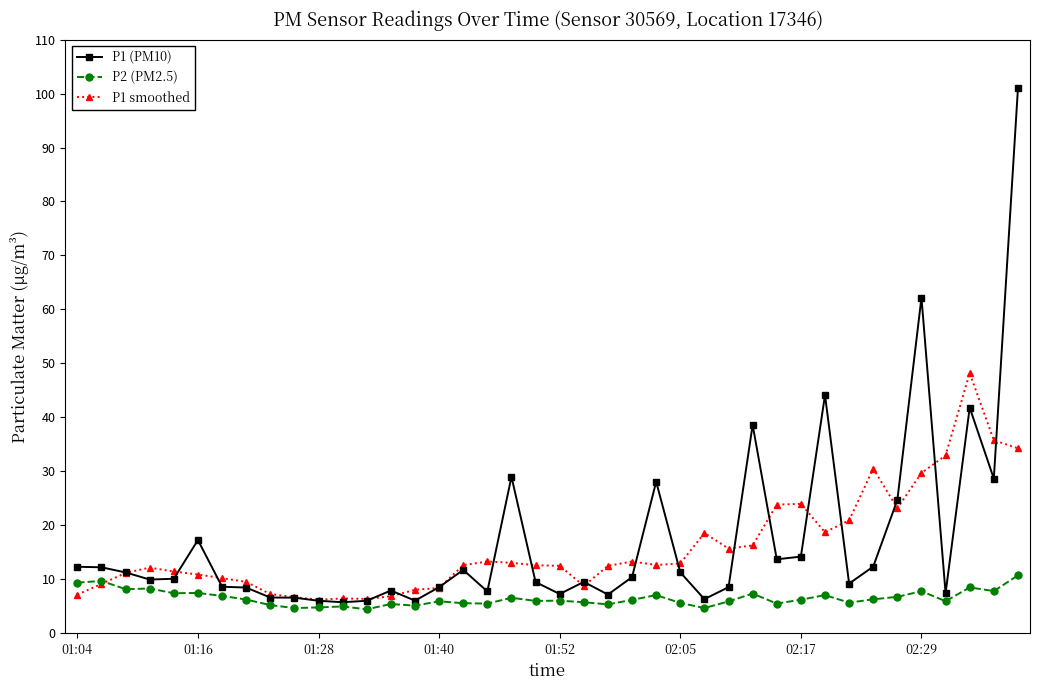

What is the highest value of the P1 smoothed series?

48.2